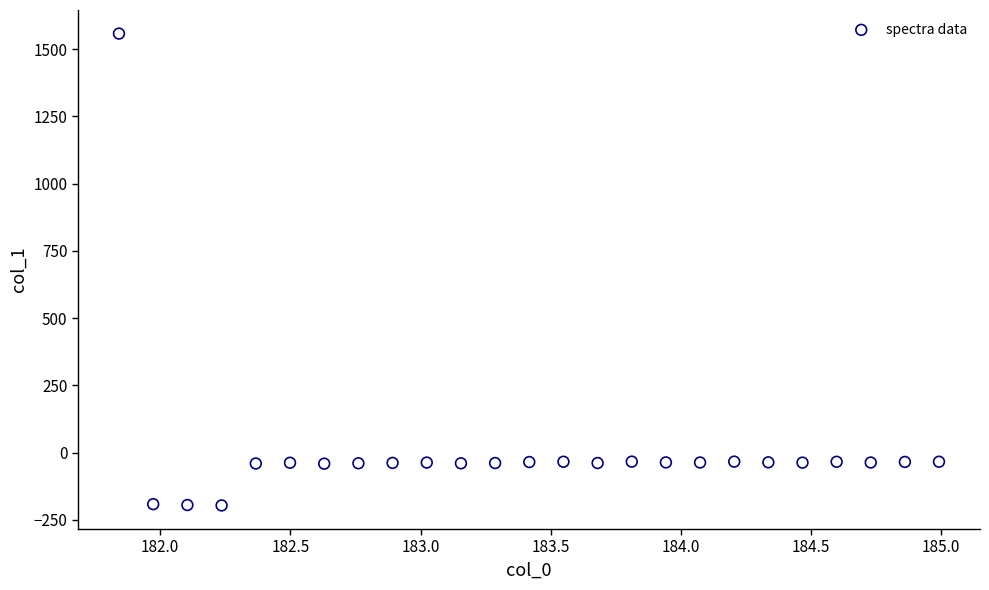

What is the range of Y values (max minus min)?

1754.9